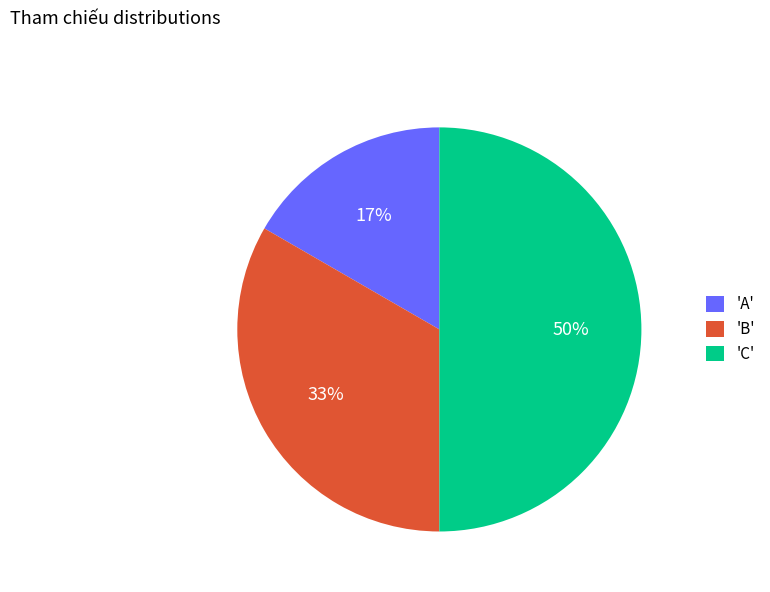

What percentage is the 'C' slice, to the nearest percent?

50%